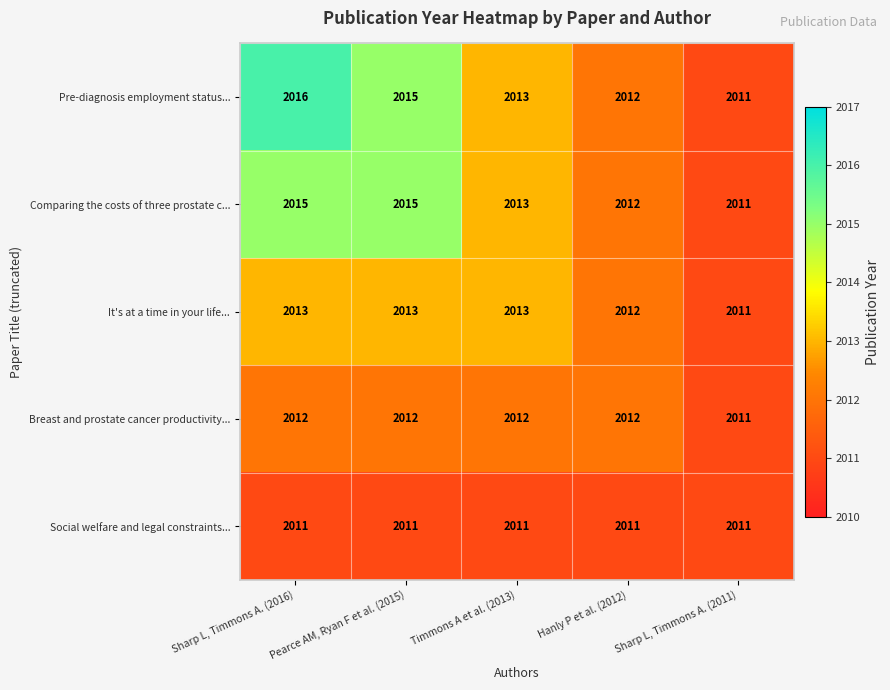

Which series has the largest range (max minus min)?

Pre-diagnosis employment status...